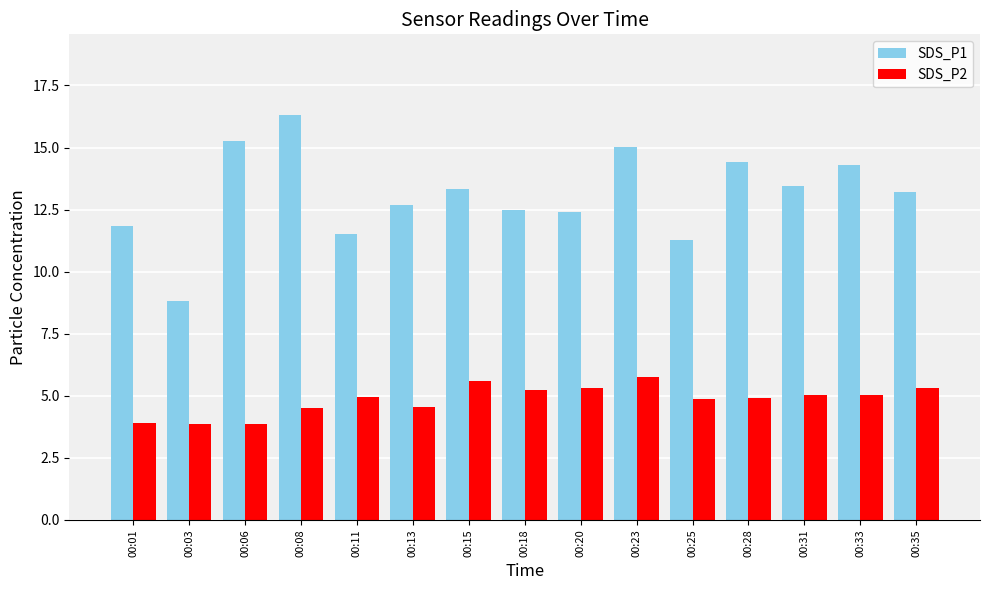

Where does the SDS_P2 series first go above 4?

00:08